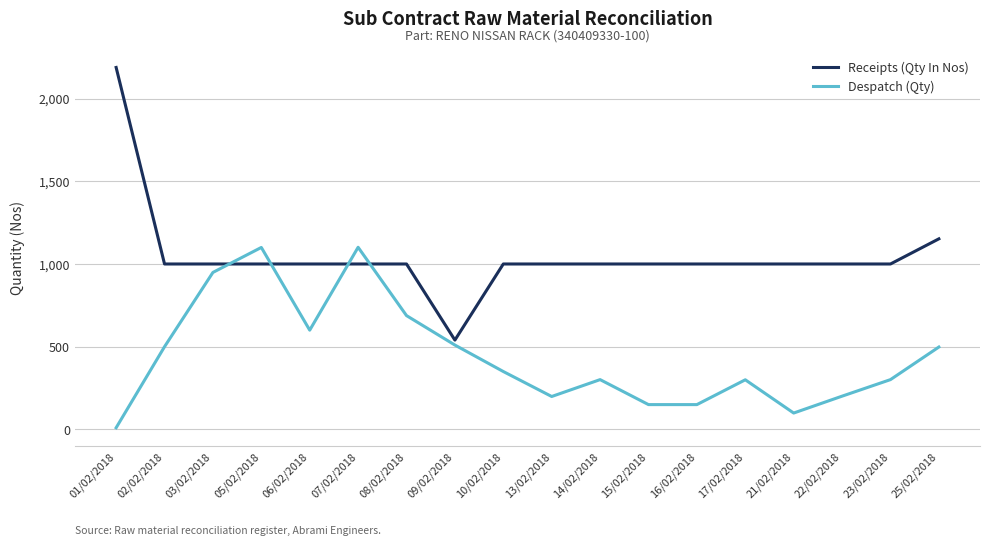

True or false: Receipts (Qty In Nos) and Despatch (Qty) cross at least once.

True